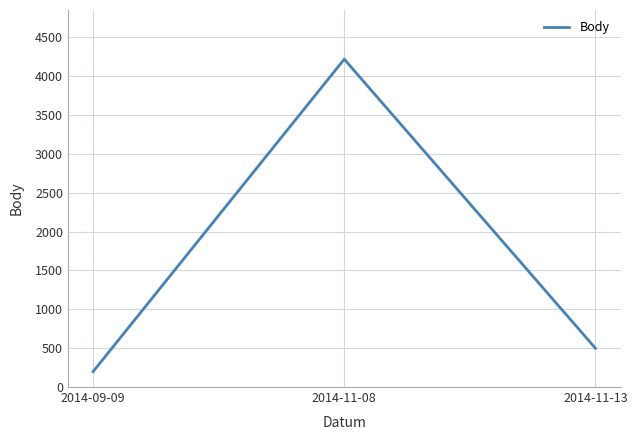

What is the ratio of the value at 2014-11-08 to the value at 2014-11-13?

8.5